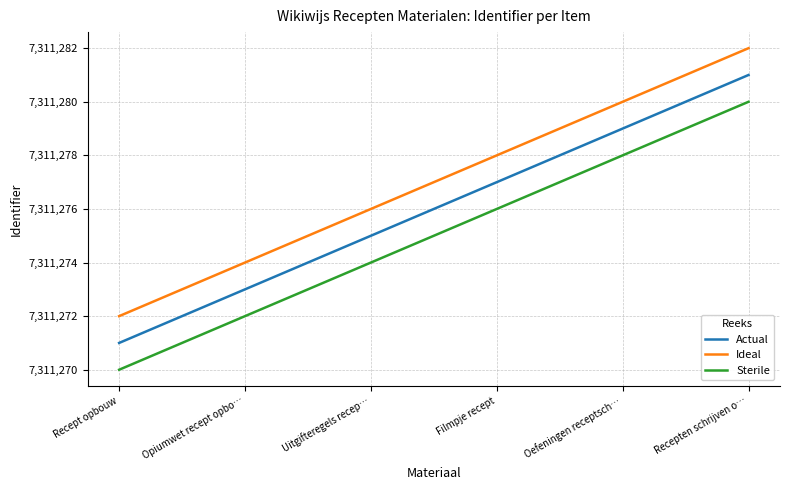

True or false: Sterile has more than 1 points higher than both neighbors.

False